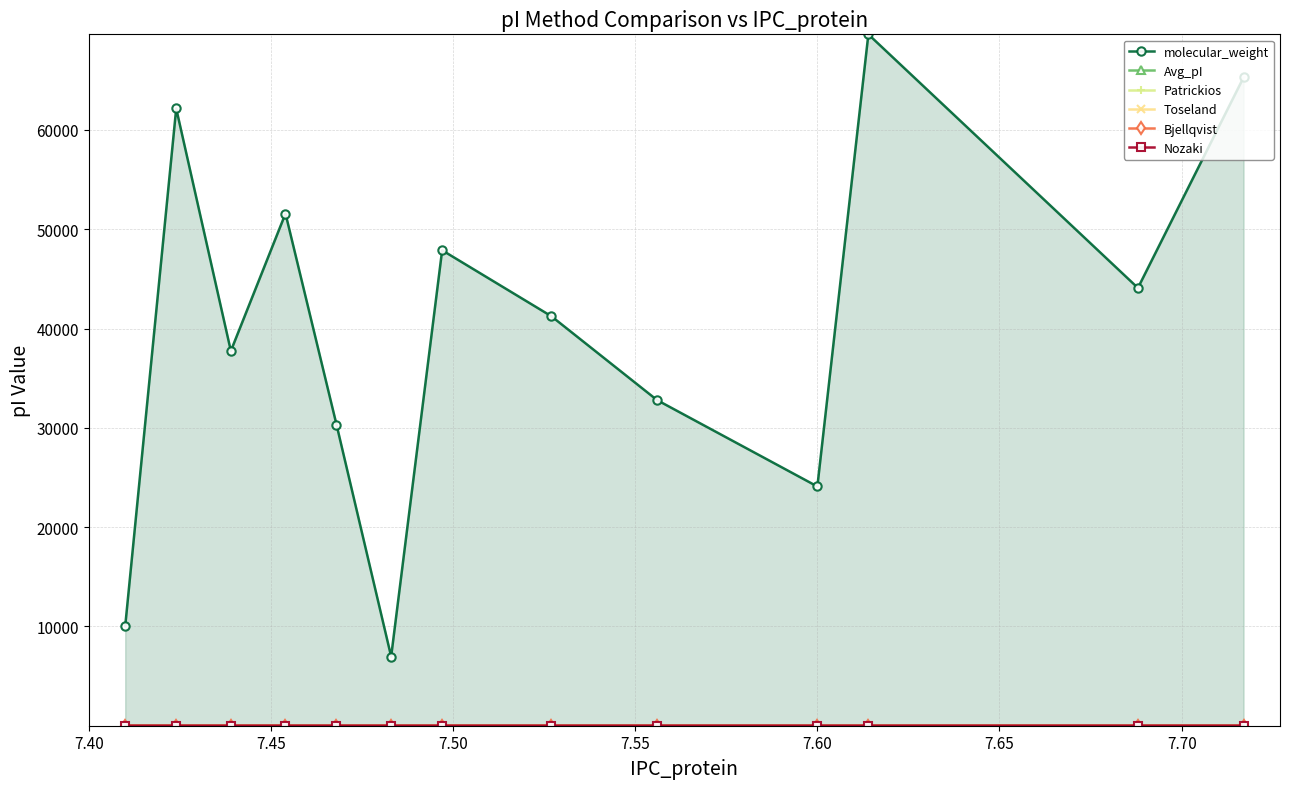

How many lines are shown in the chart?

6